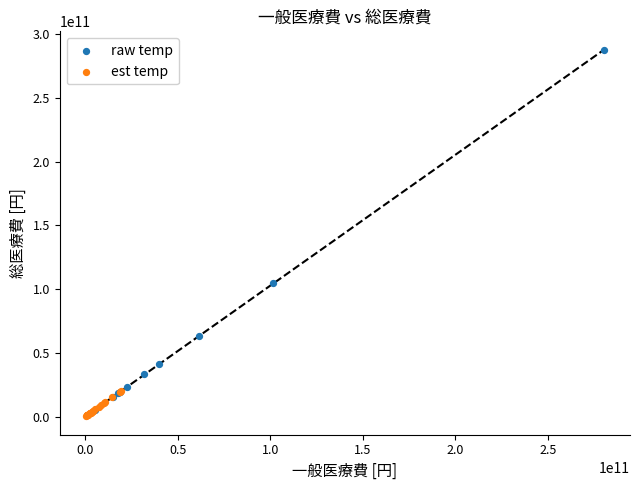

Which series contains the highest Y value?

raw temp